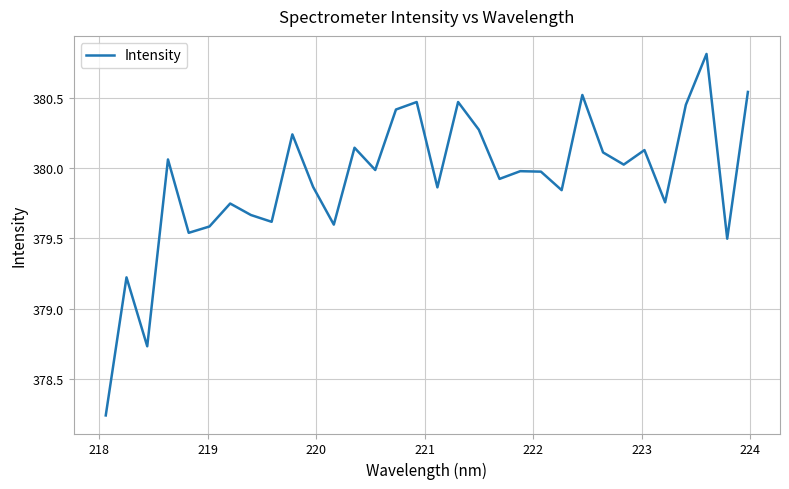

What is the greatest value displayed?

380.8